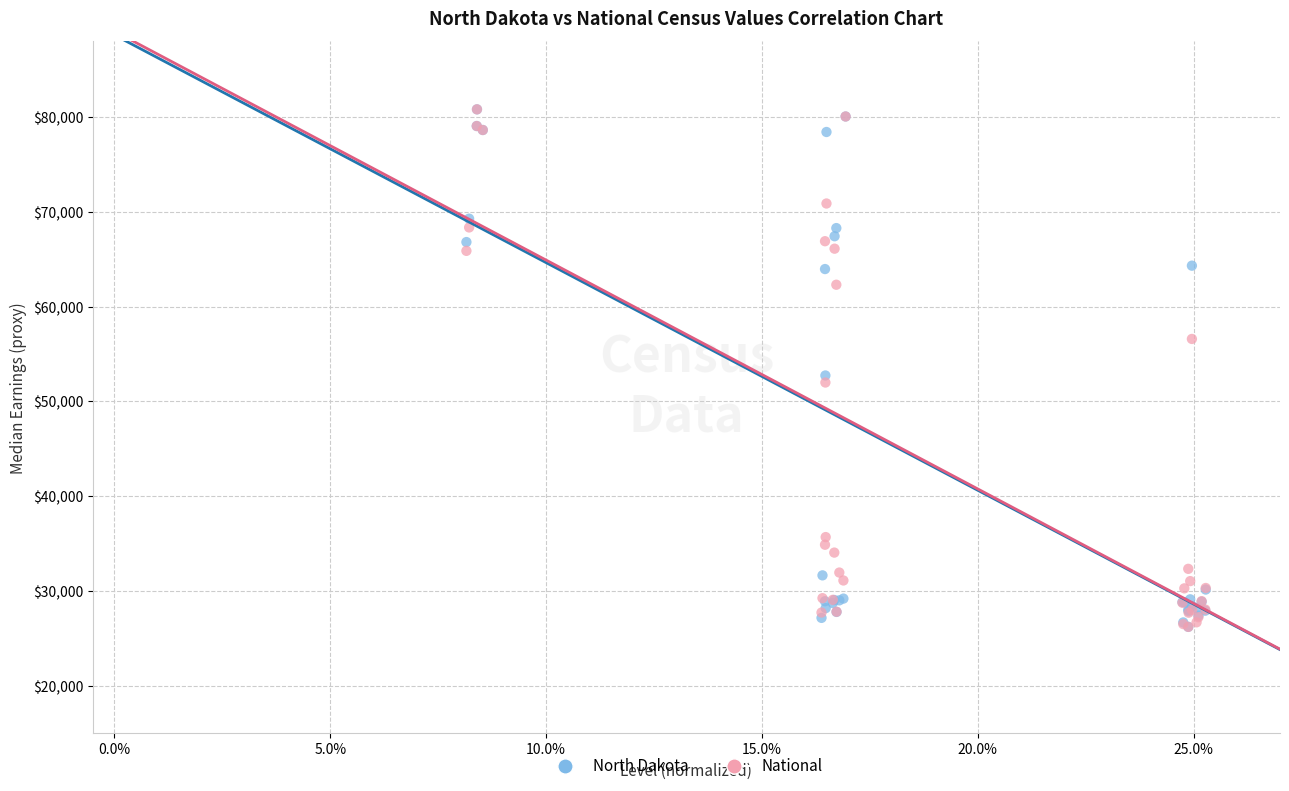

In the National series, what Y value is closest to 53518?

51998.4